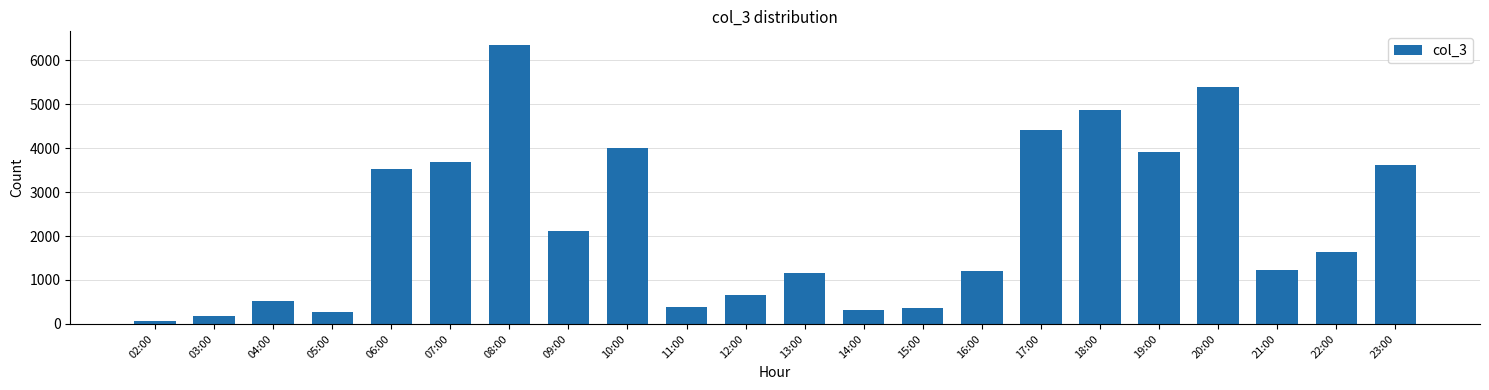

What is the average value?

2267